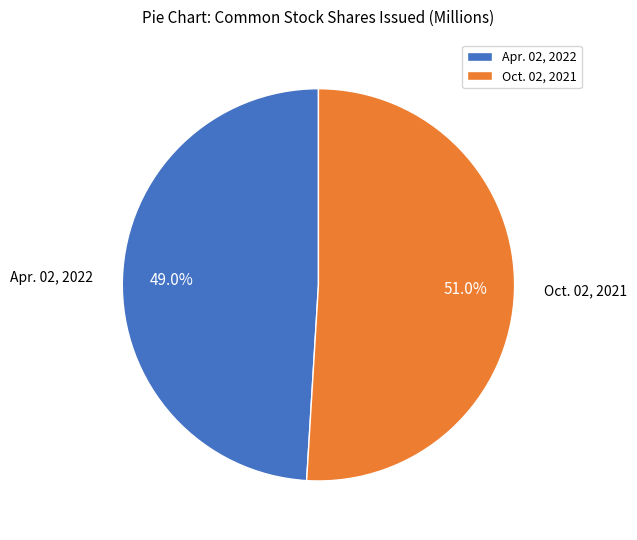

Approximately how many times larger is the value at Apr. 02, 2022 compared to Oct. 02, 2021?

1.0